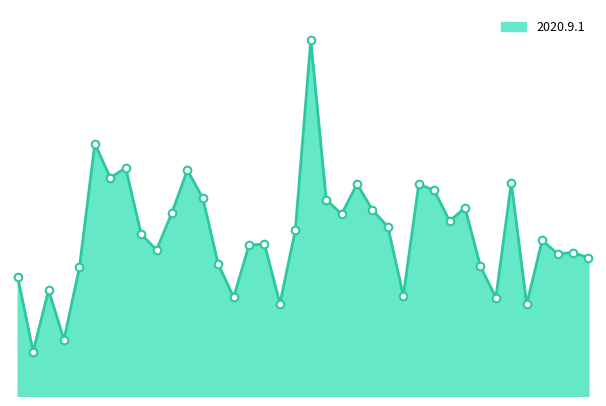

Is this an area chart (filled region under the line)?

Yes